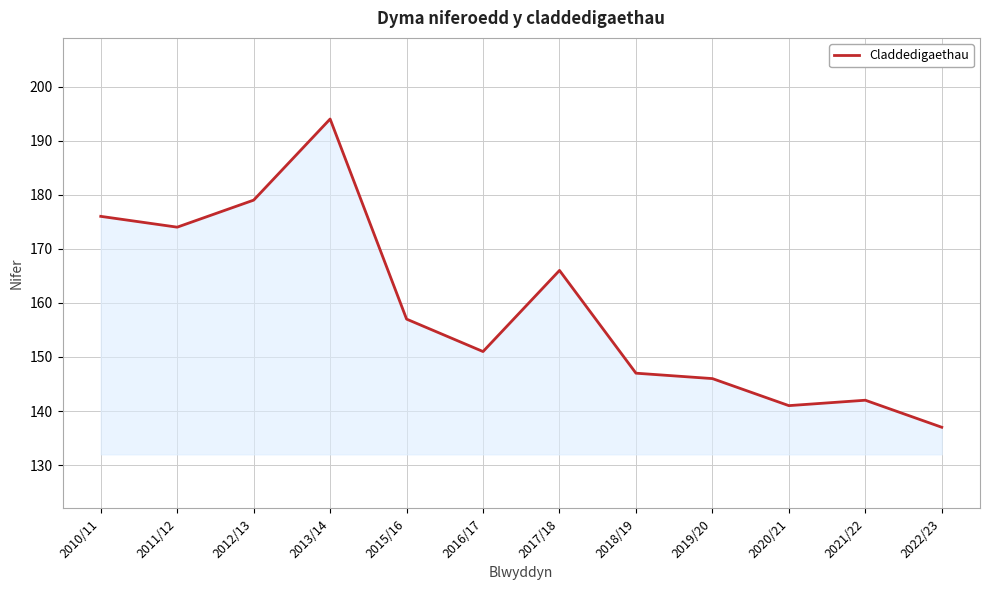

Reading left to right, transcribe all the data shown in this chart.

2010/11=176	2011/12=174	2012/13=179	2013/14=194	2015/16=157	2016/17=151	2017/18=166	2018/19=147	2019/20=146	2020/21=141	2021/22=142	2022/23=137